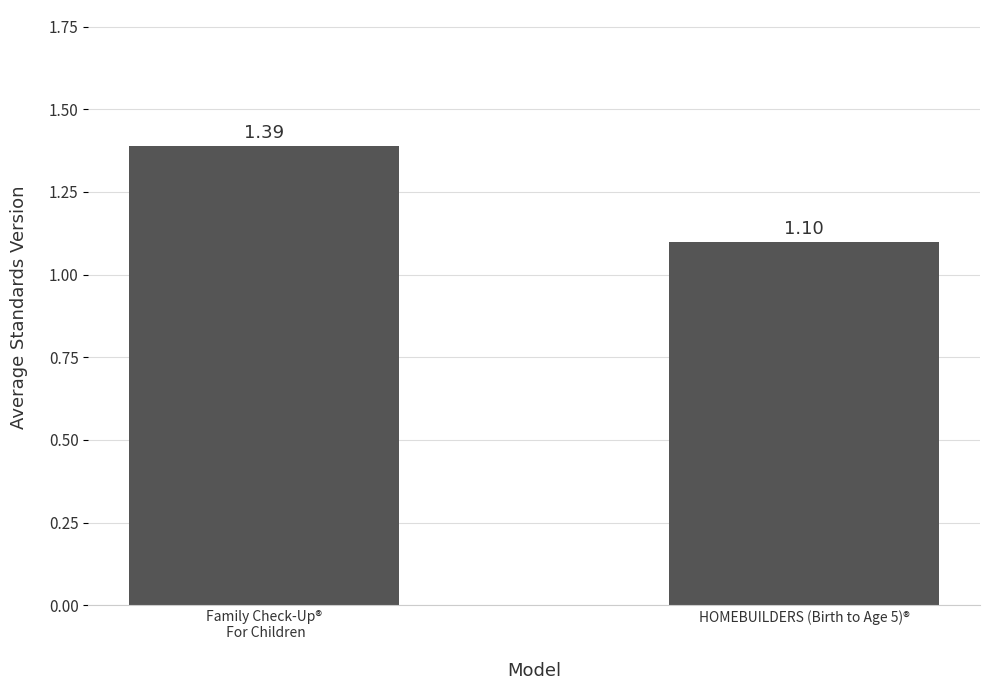

Count the number of data series in this chart.

1